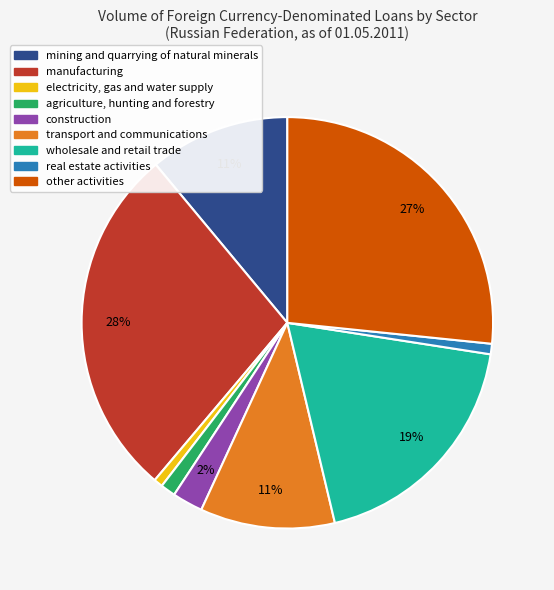

To the nearest percent, what percentage of the pie is construction?

2%